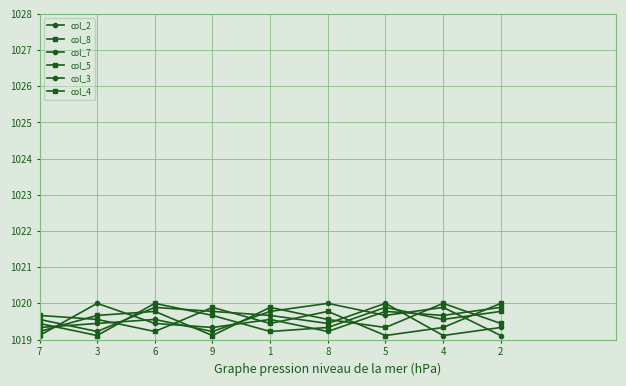

True or false: col_5 has a value of 1560.6 at 7.

False